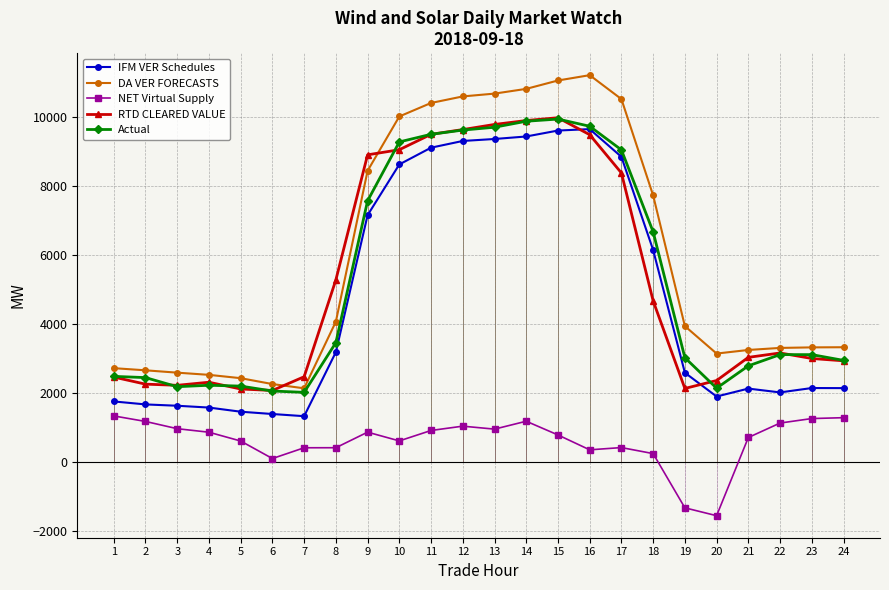

What is the difference between the IFM VER Schedules values at 24 and 6?

750.9